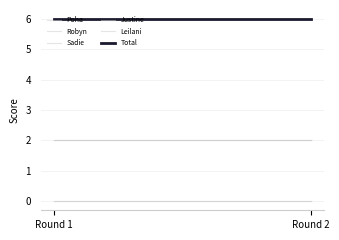

What is the value of the Leilani point at the 1st from the left?

2